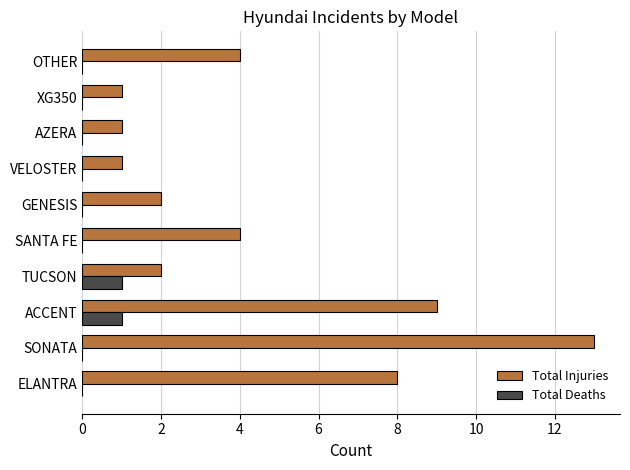

At which category does the chart reach its peak across all series?

SONATA